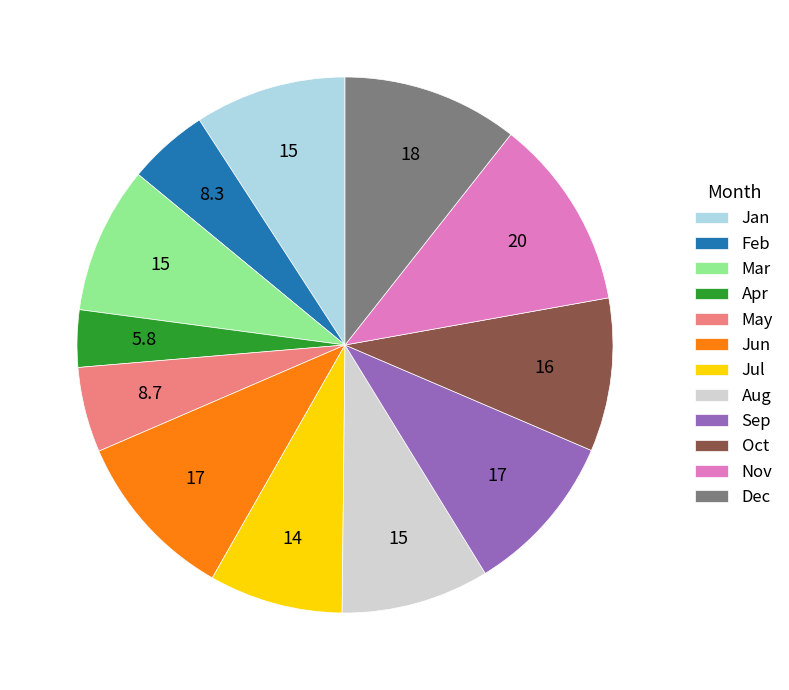

Which has a higher value, Apr or Nov?

Nov